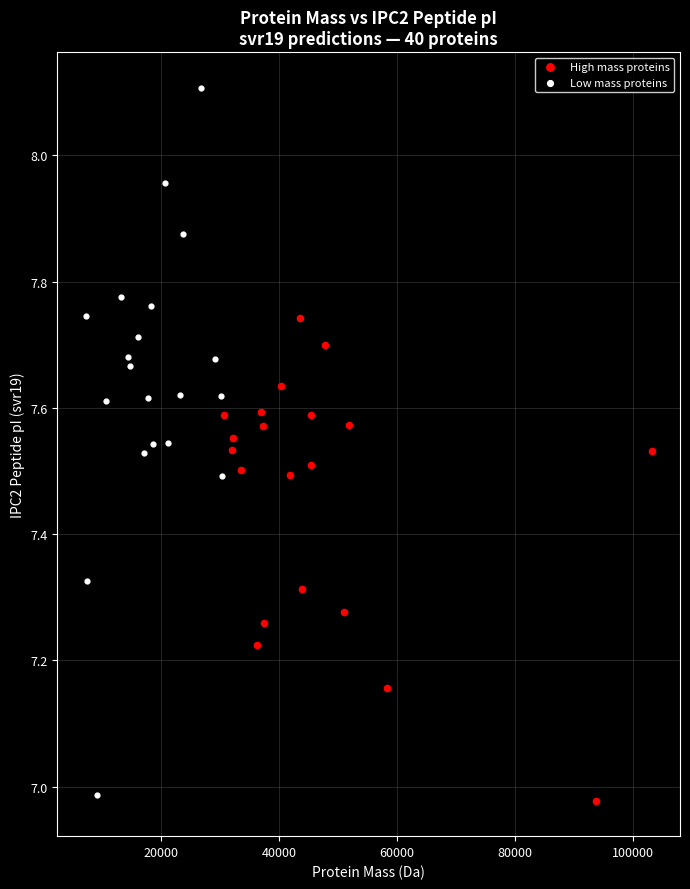

Which series has the largest Y range (max minus min)?

Low mass proteins